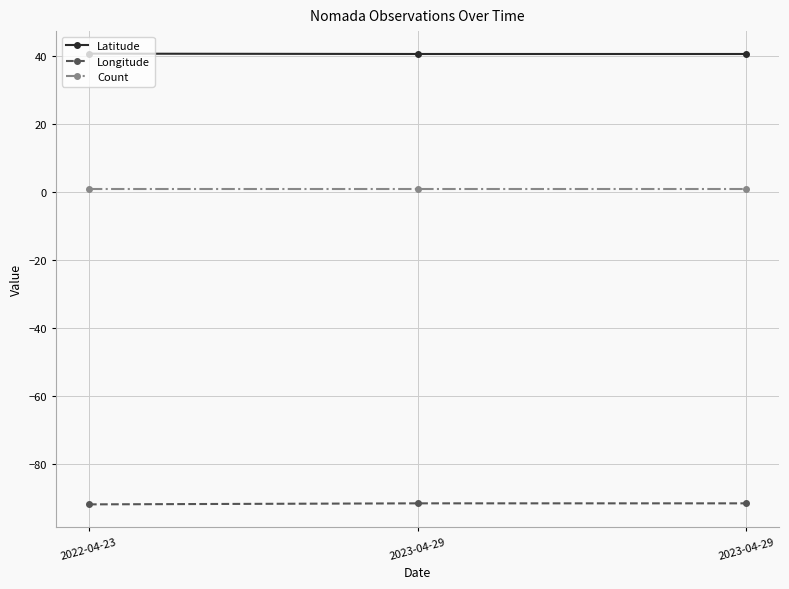

The Longitude series shows -91.7 at 2023-04-29. True or false?

True